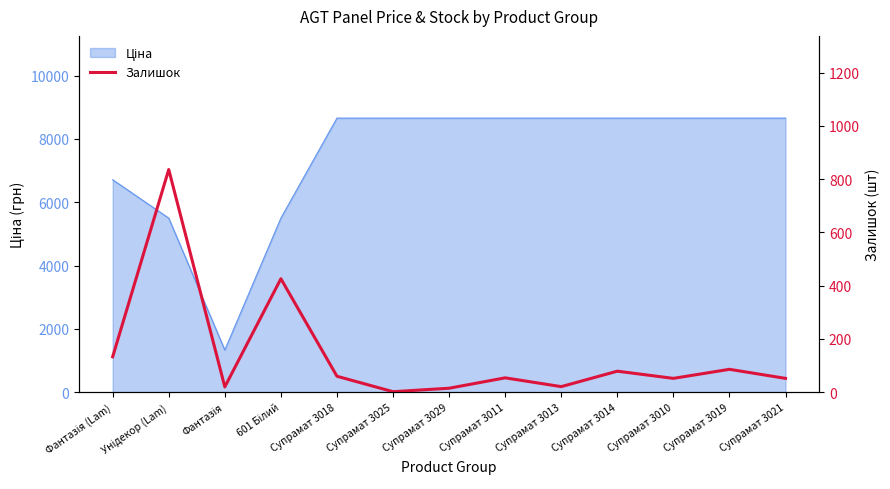

How many values are below 54?

6